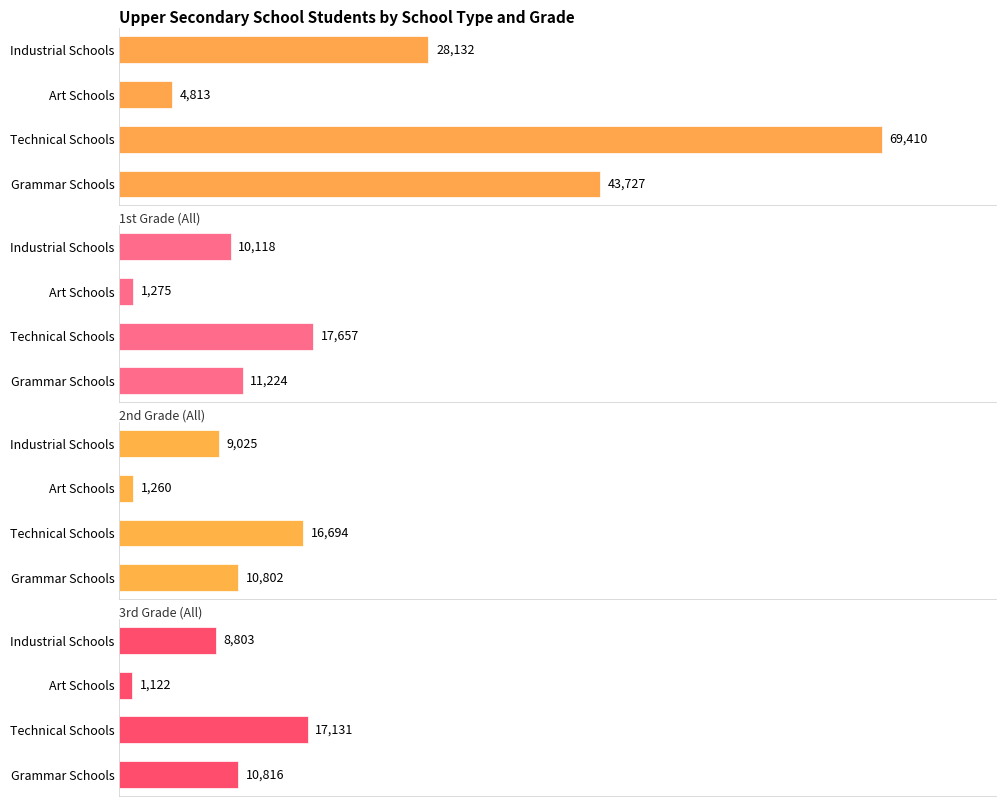

Which series has the largest total across all categories?

Total (All)